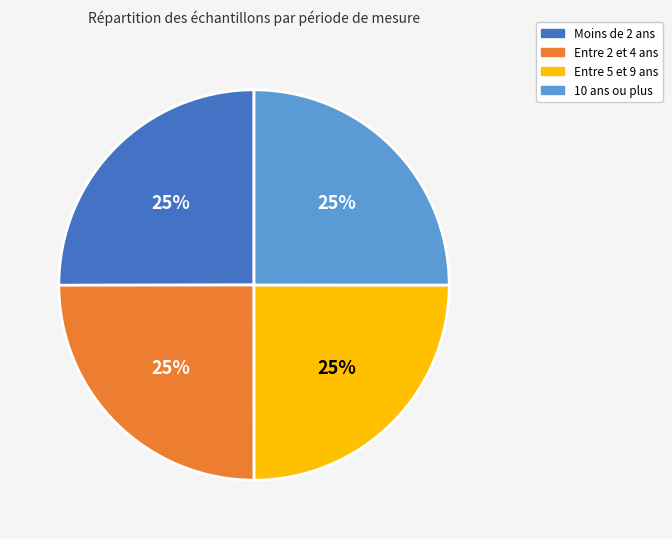

Does any single category account for the majority?

No